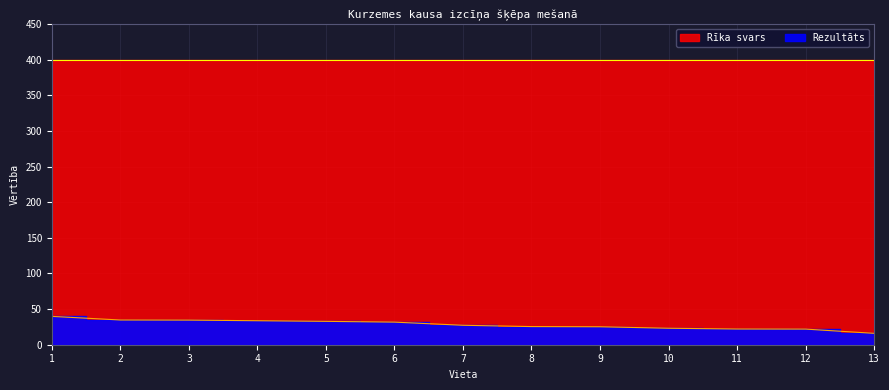

What is the sum of the values at 4 and 1?

73.4